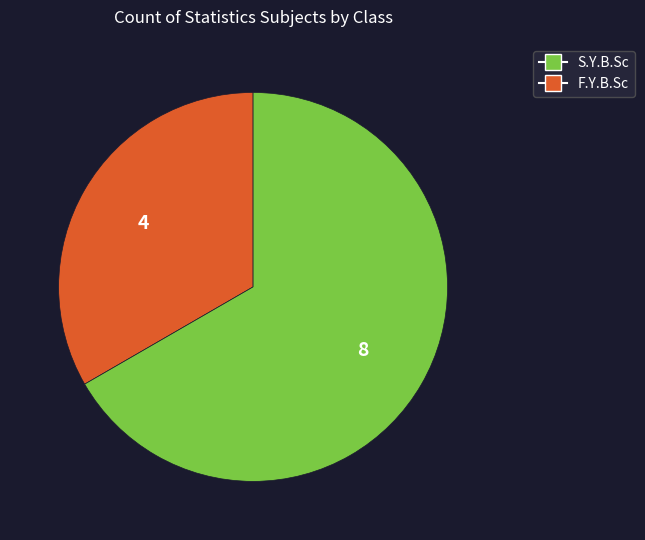

How many slices are in this pie chart?

2